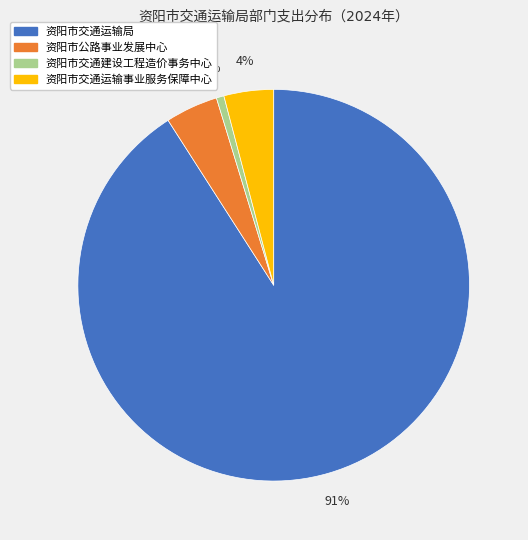

To the nearest percent, what is the average slice percentage?

25%